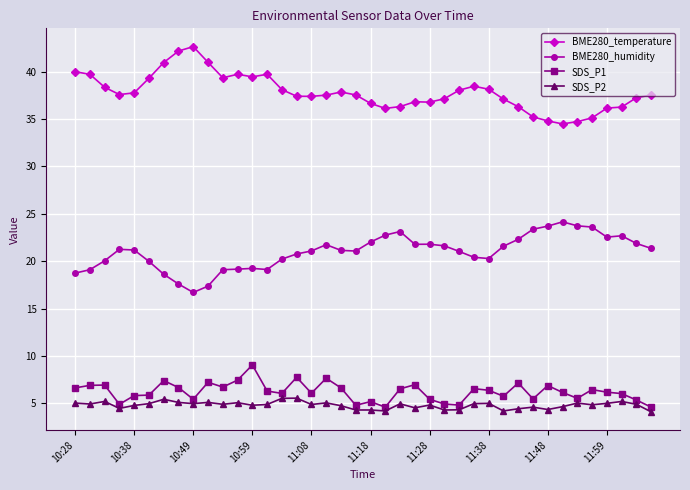

What is the greatest value displayed?

42.6